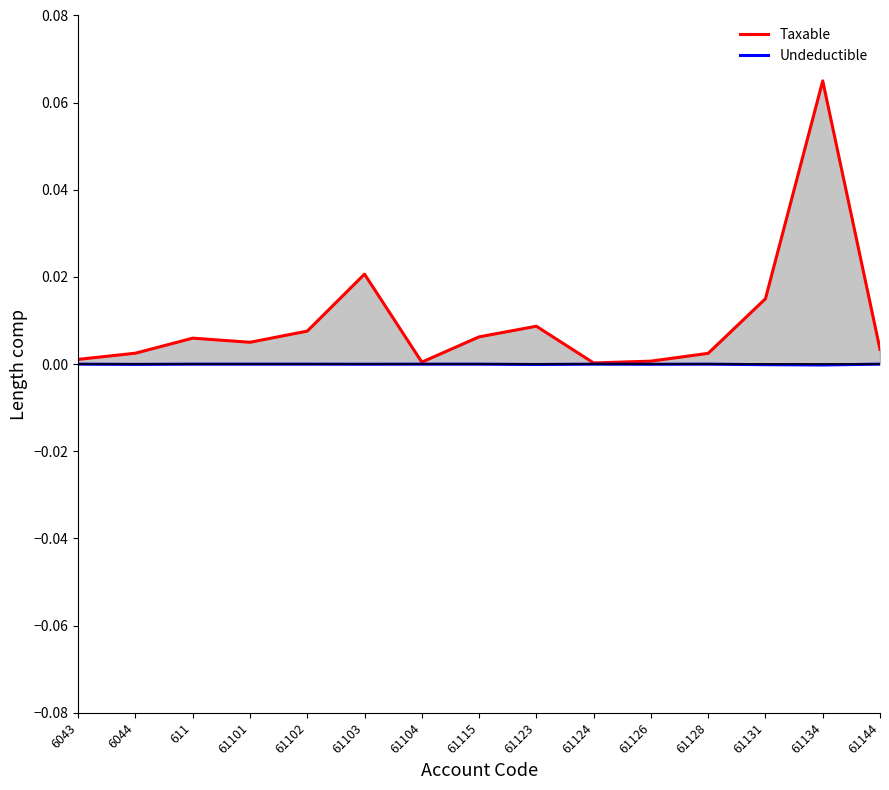

Reading left to right, what are all the values shown in this chart?

Taxable: 0.0	0.0	0.0	0.0	0.0	0.0	0.0	0.0	0.0	0.0	0.0	0.0	0.0	0.1	0.0
Undeductible: -0.0	-0.0	-0.0	-0.0	-0.0	-0.0	-0.0	-0.0	-0.0	-0.0	-0.0	-0.0	-0.0	-0.0	-0.0